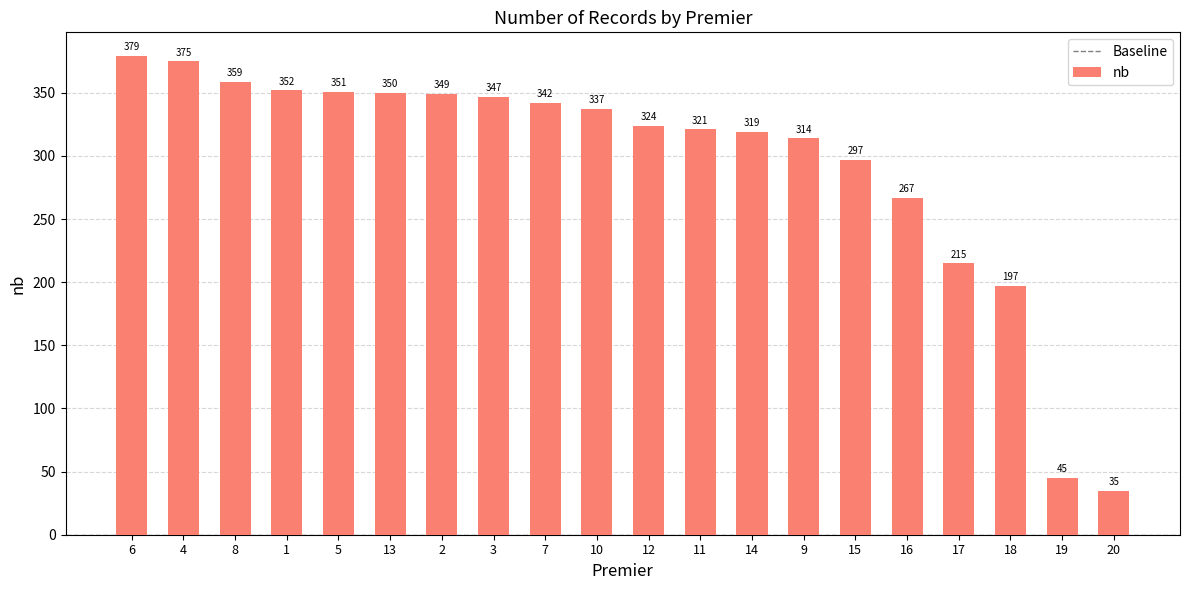

Rank the categories by value from highest to lowest.

6, 4, 8, 1, 5, 13, 2, 3, 7, 10, 12, 11, 14, 9, 15, 16, 17, 18, 19, 20